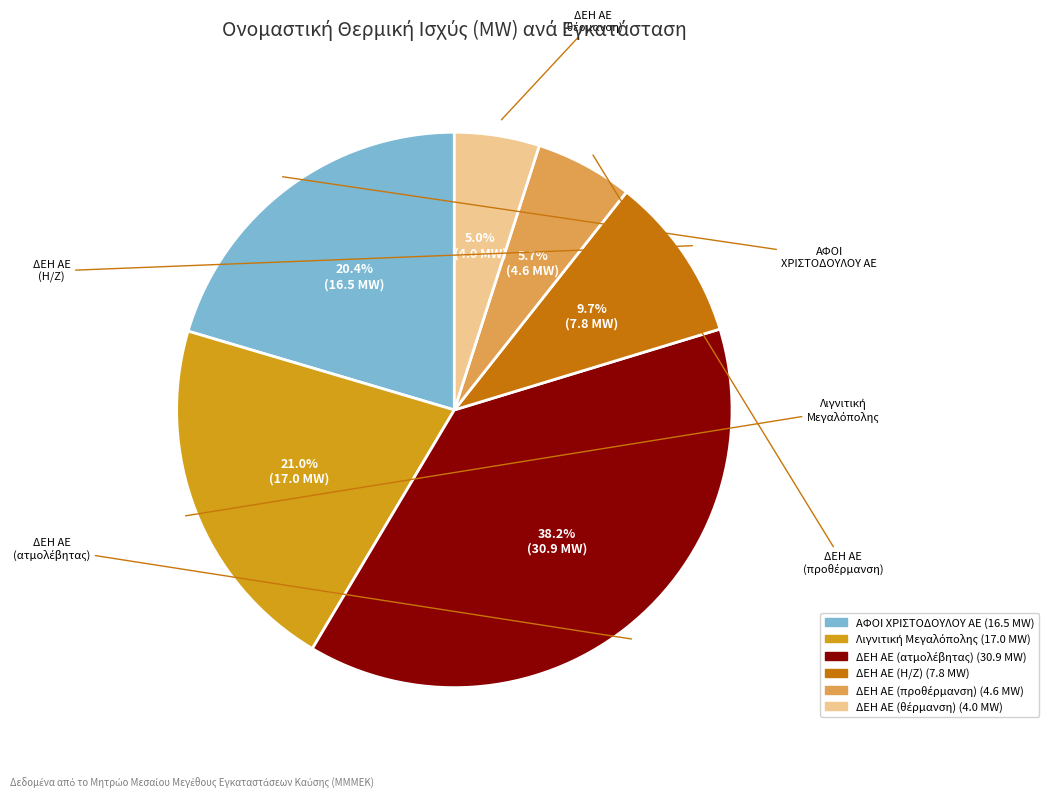

Is there a majority slice in this chart?

No